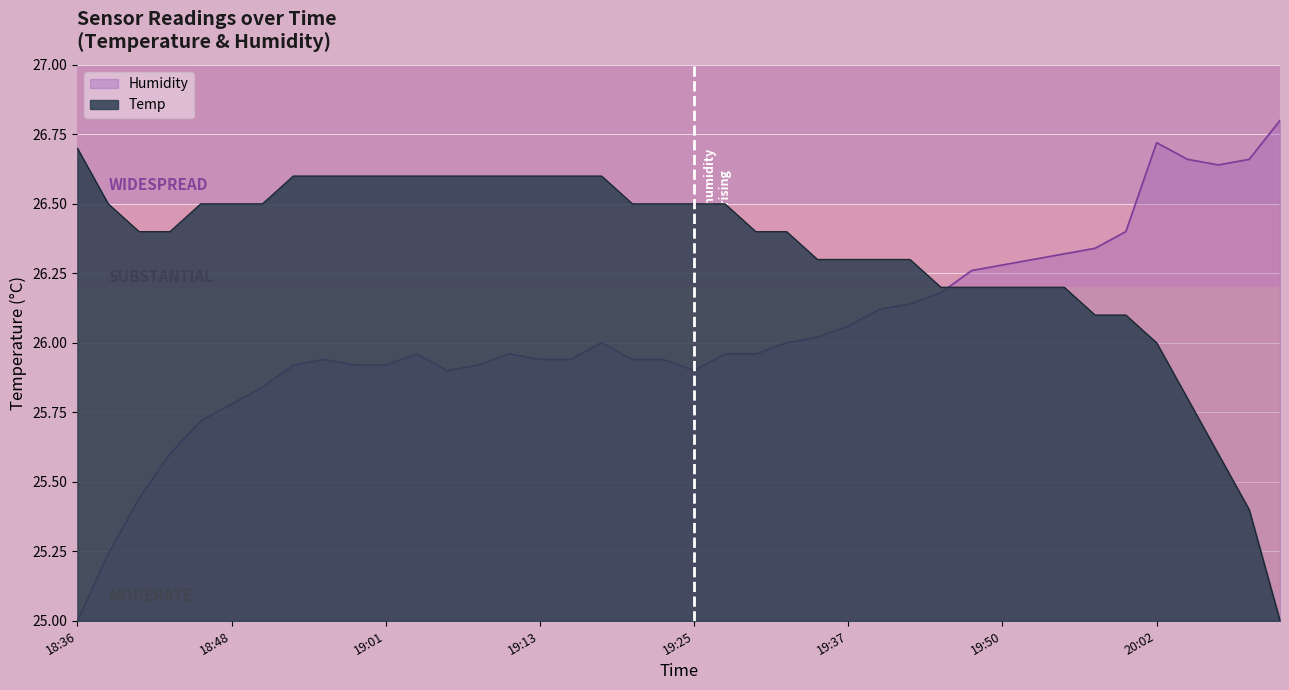

What is the total value across all series at 19:15?

52.5